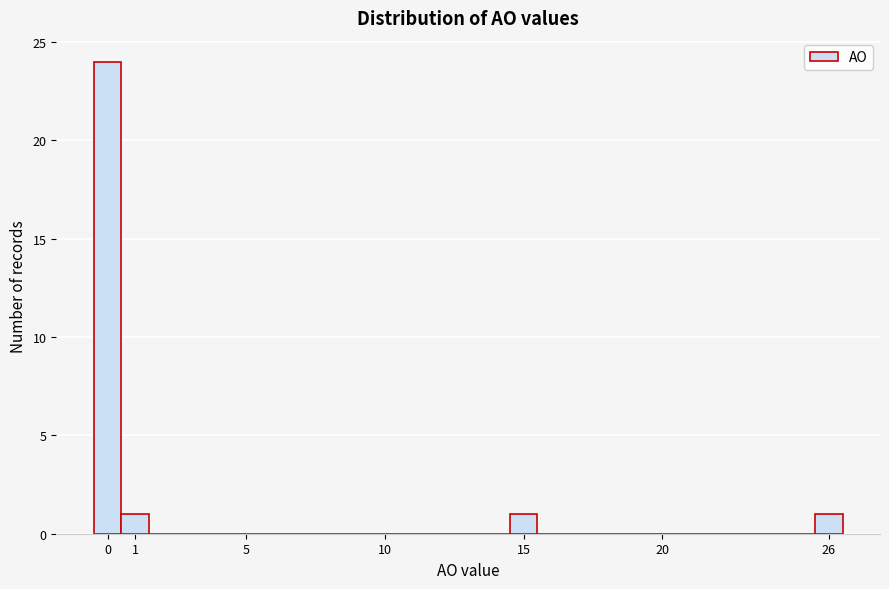

How tall is the bar that spans 25.5 to 26.5 on the x-axis? The values are not printed on the chart, so give them approximately, as read against the axis.

1